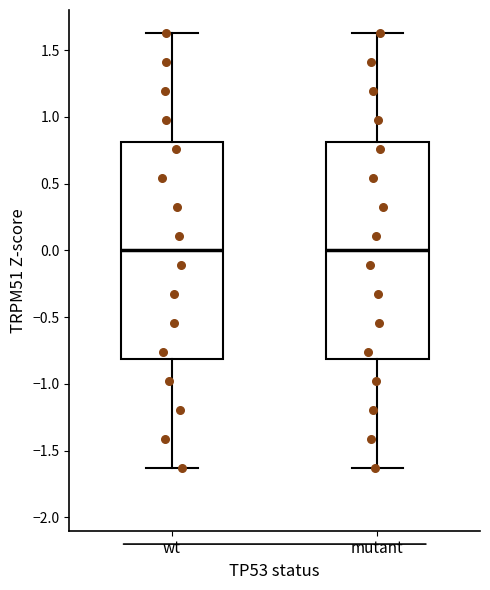

Reading left to right, transcribe this box plot: for each box, give where its median line is, the range the box spans, and where its two whiskers end, as read against the y-axis. The values are not printed on the chart, so give them approximately, as read against the axis.

wt: median 0.00, box -0.80 to 0.80, whiskers -1.65 to 1.65
mutant: median 0.00, box -0.80 to 0.80, whiskers -1.65 to 1.65